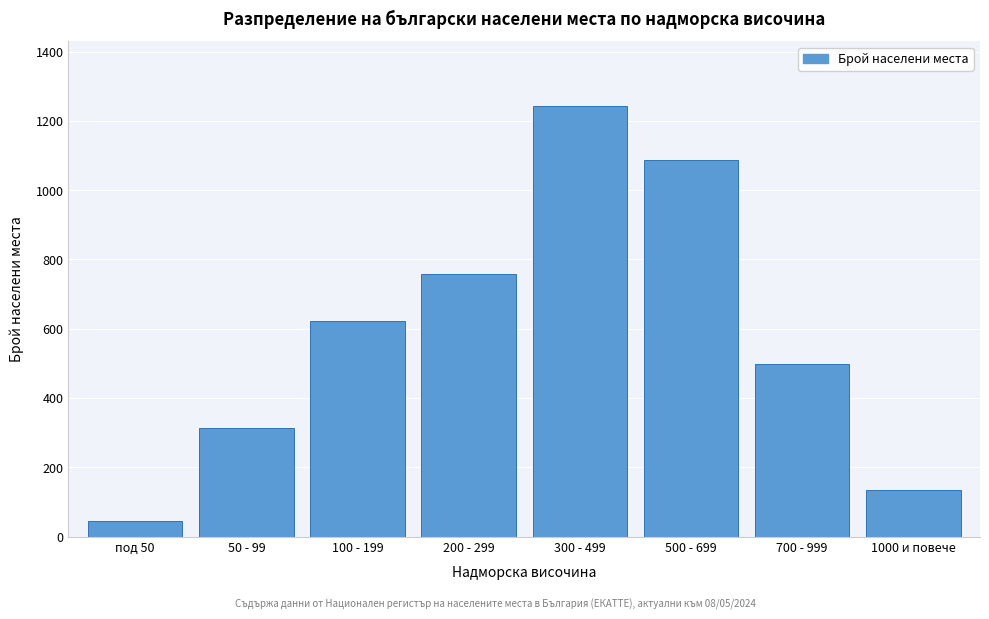

Reading left to right, extract all data points from this chart.

45	312	621	758	1243	1087	498	134